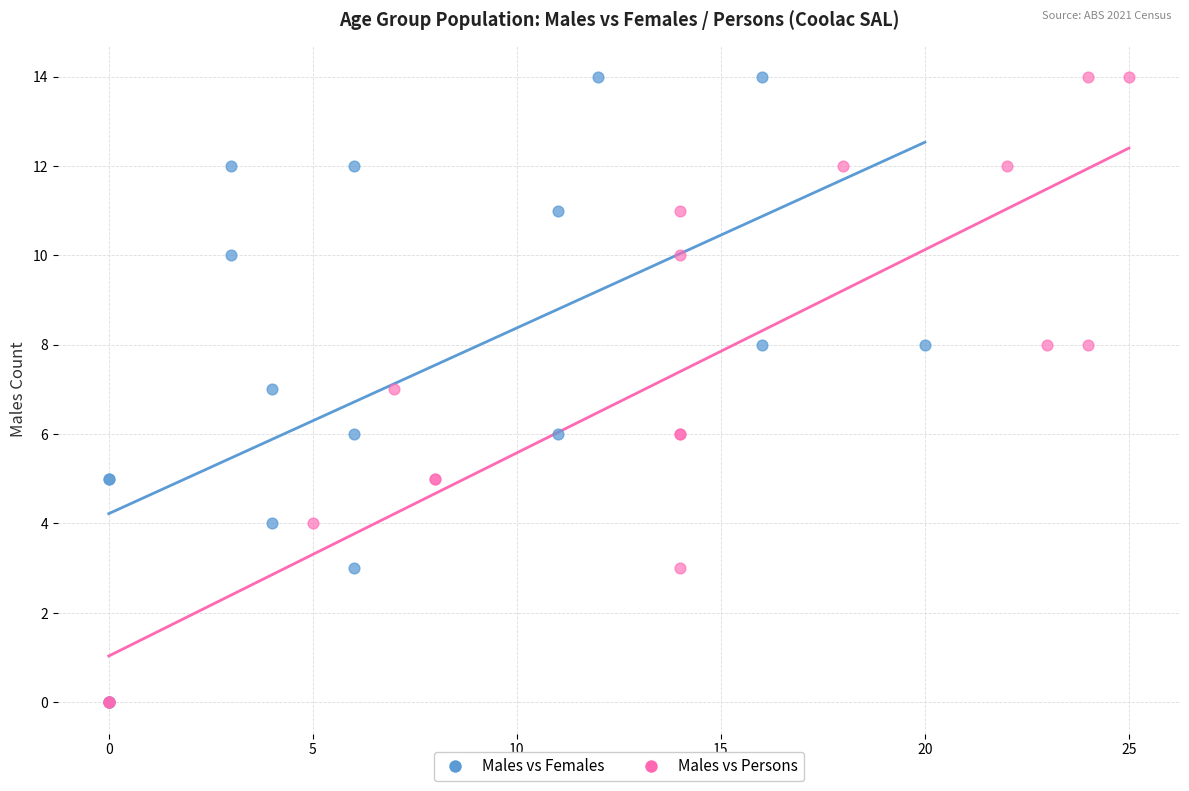

What are all the series names shown in the legend?

Males vs Females, Males vs Persons